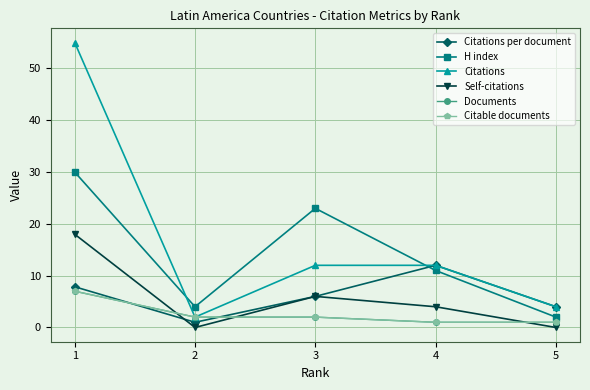

Is this an area chart (filled region under the line)?

No